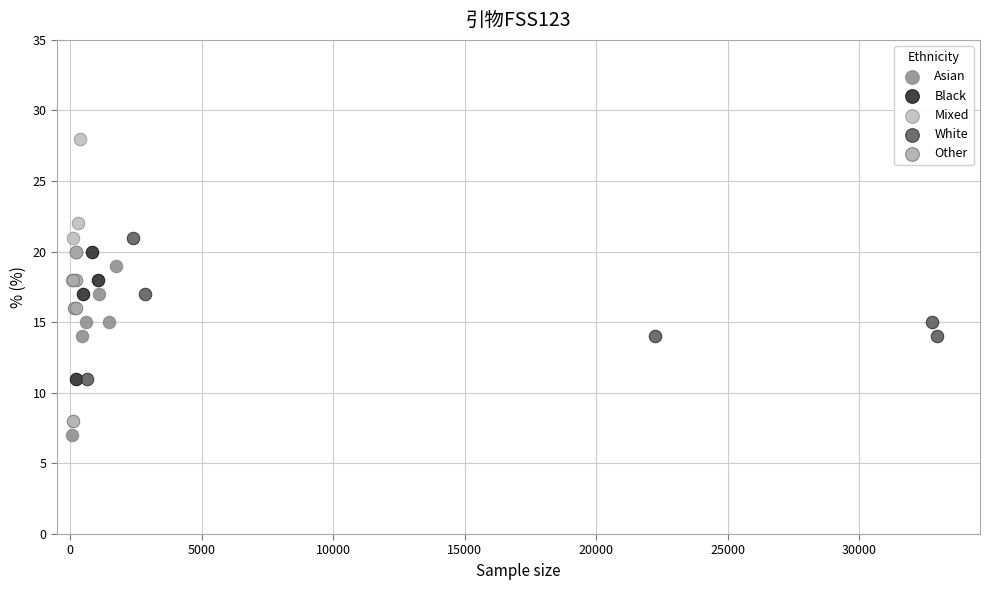

What are all the series names shown in the legend?

Asian, Black, Mixed, White, Other